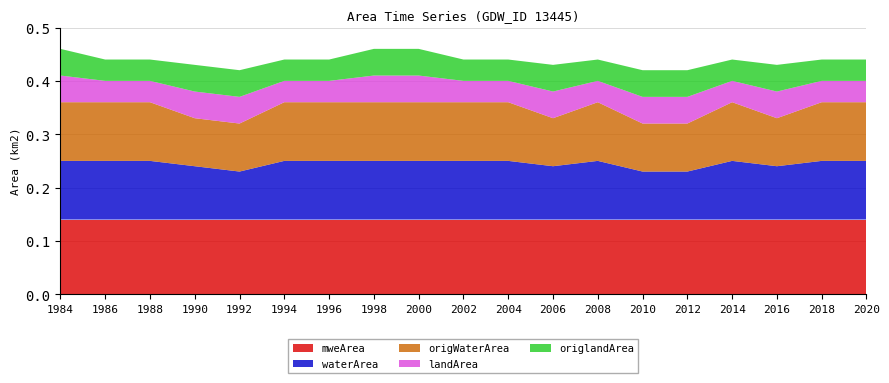

Reading right to left, list all the values displayed in this chart.

waterArea: 0.1	0.1	0.1	0.1	0.1	0.1	0.1	0.1	0.1	0.1	0.1	0.1	0.1	0.1	0.1	0.1	0.1	0.1	0.1
landArea: 0.0	0.0	0.1	0.0	0.1	0.1	0.0	0.1	0.0	0.0	0.1	0.1	0.0	0.0	0.1	0.1	0.0	0.0	0.1
origWaterArea: 0.1	0.1	0.1	0.1	0.1	0.1	0.1	0.1	0.1	0.1	0.1	0.1	0.1	0.1	0.1	0.1	0.1	0.1	0.1
origlandArea: 0.0	0.0	0.1	0.0	0.1	0.1	0.0	0.1	0.0	0.0	0.1	0.1	0.0	0.0	0.1	0.1	0.0	0.0	0.1
mweArea: 0.1	0.1	0.1	0.1	0.1	0.1	0.1	0.1	0.1	0.1	0.1	0.1	0.1	0.1	0.1	0.1	0.1	0.1	0.1